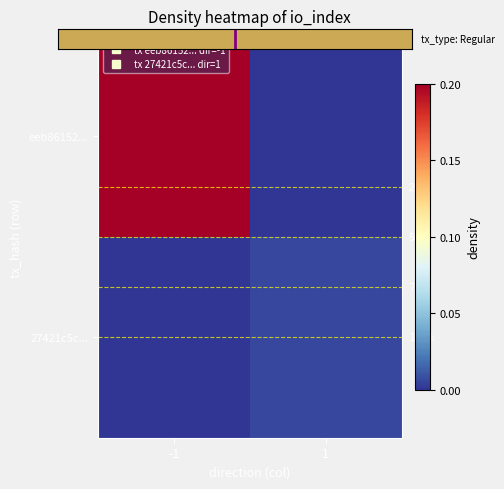

Between -1 and 1, which series saw the biggest shift?

eeb86152...